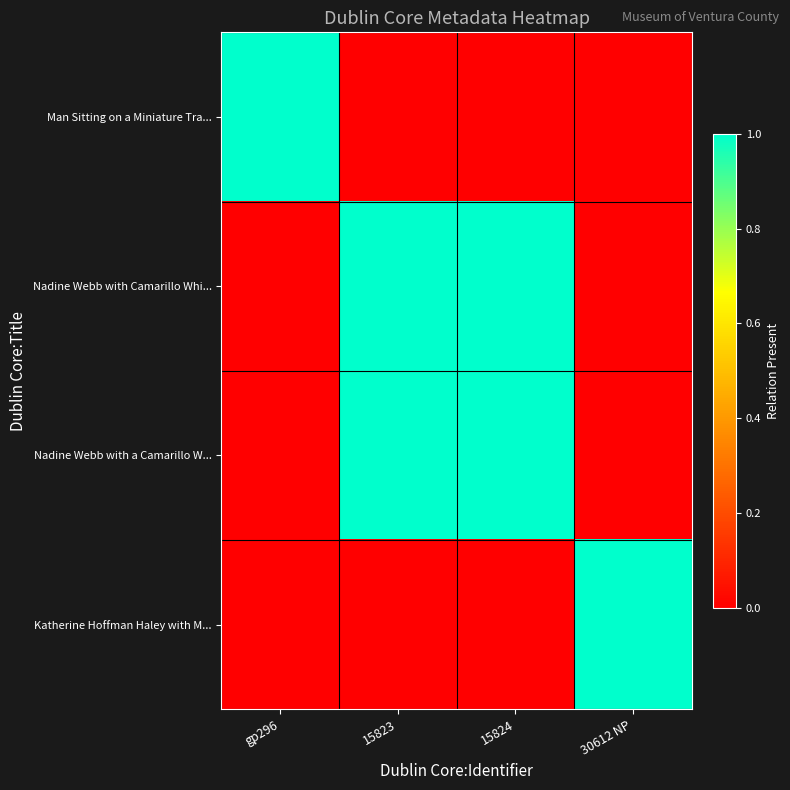

Reading right to left, transcribe all the data shown in this chart.

Man Sitting on a Miniature Tra...: 30612 NP=0	15824=0	15823=0	gp296=1
Nadine Webb with Camarillo Whi...: 30612 NP=0	15824=1	15823=1	gp296=0
Nadine Webb with a Camarillo W...: 30612 NP=0	15824=1	15823=1	gp296=0
Katherine Hoffman Haley with M...: 30612 NP=1	15824=0	15823=0	gp296=0